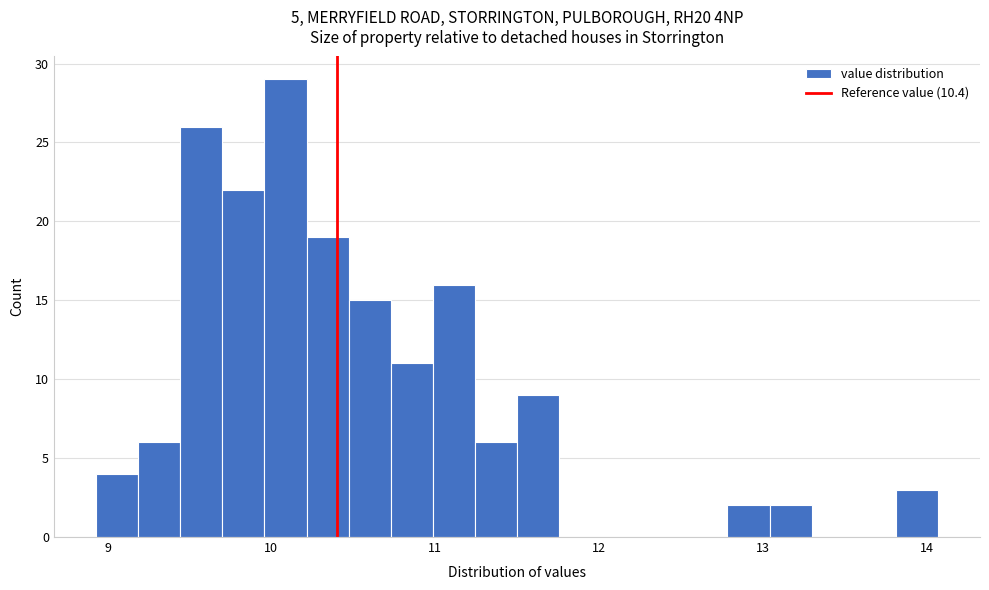

Around what value on the x-axis is the tallest bar? Give the approximate position of its centre, as read against the axis.

10.1